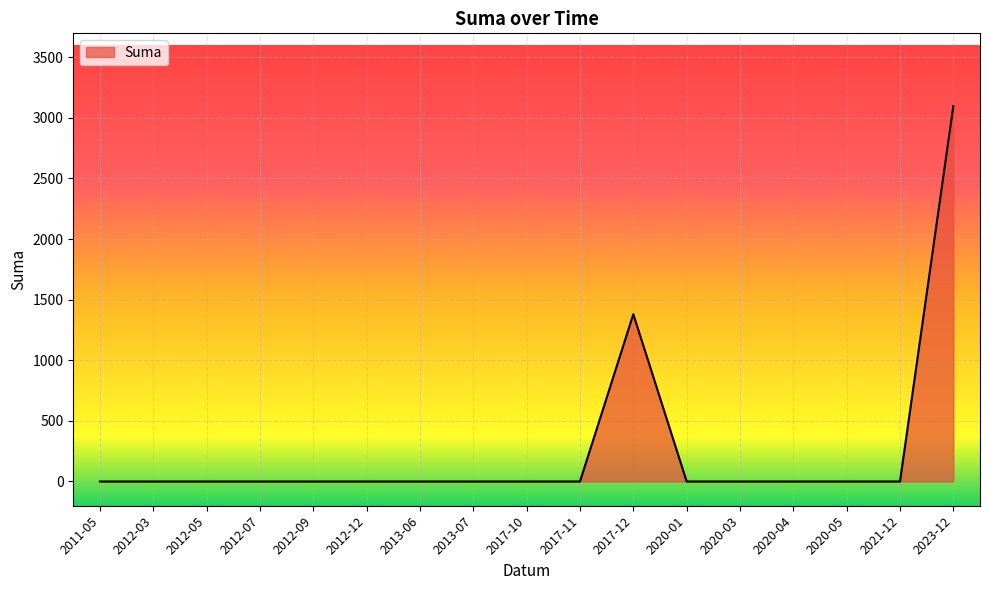

How many distinct data groups are displayed?

1